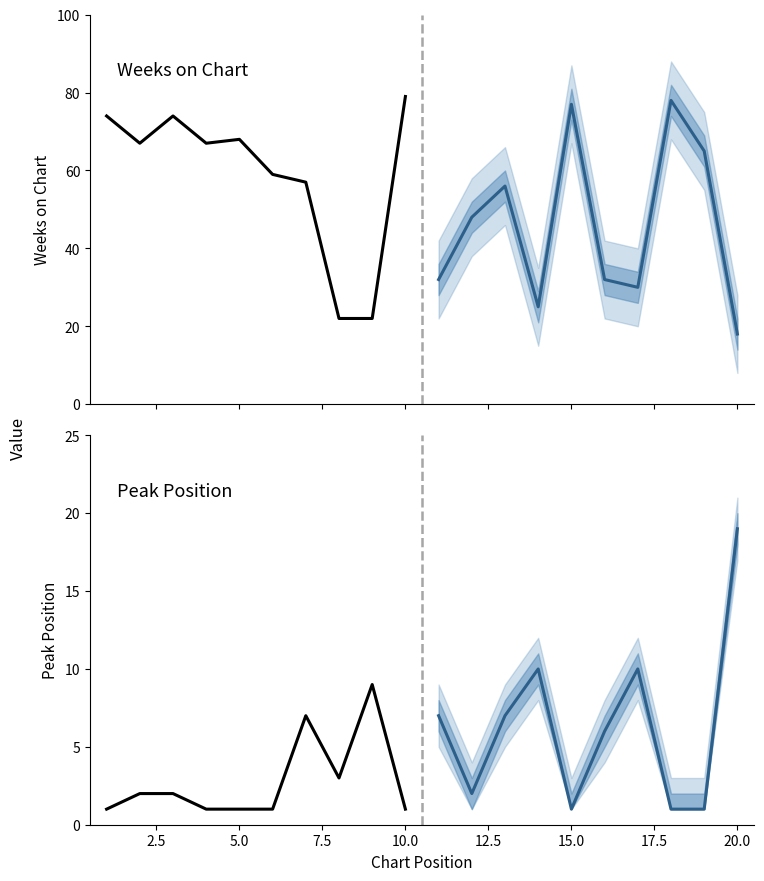

What is the value of the Weeks on Chart point at the 9th from the left?

22